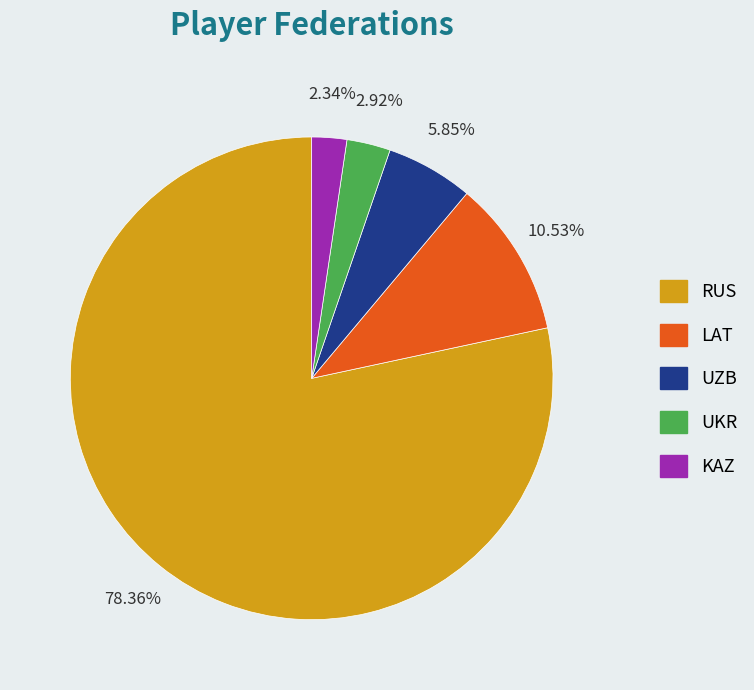

Is the sum of UKR and RUS greater than half?

Yes